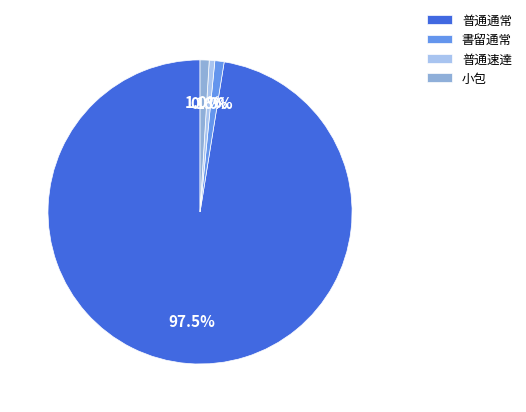

Which category has the biggest portion of the pie?

普通通常